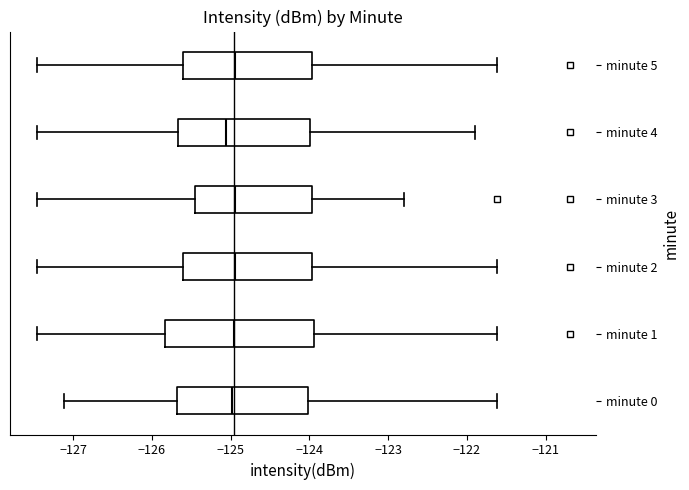

Comparing the boxes themselves (not the whiskers), which one is the widest?

minute 1